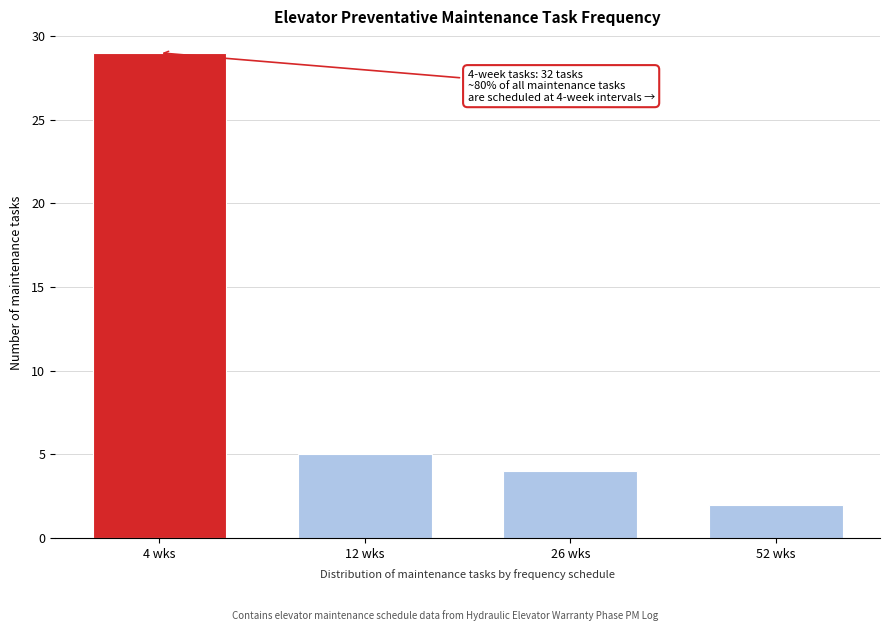

Reading left to right, extract all data points from this chart.

4 wks=29	12 wks=5	26 wks=4	52 wks=2